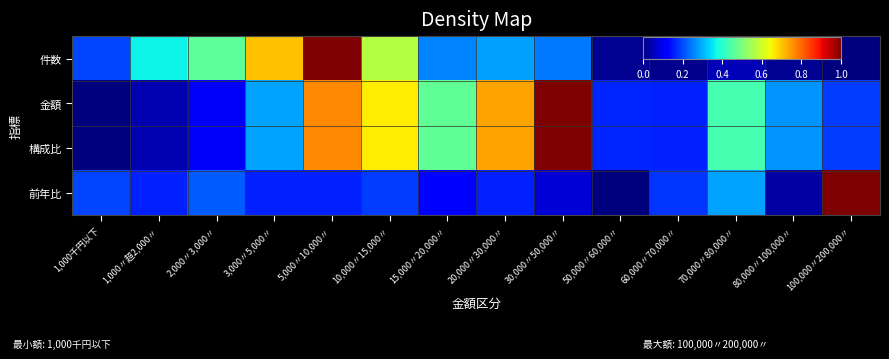

Which series has the widest spread of values?

件数